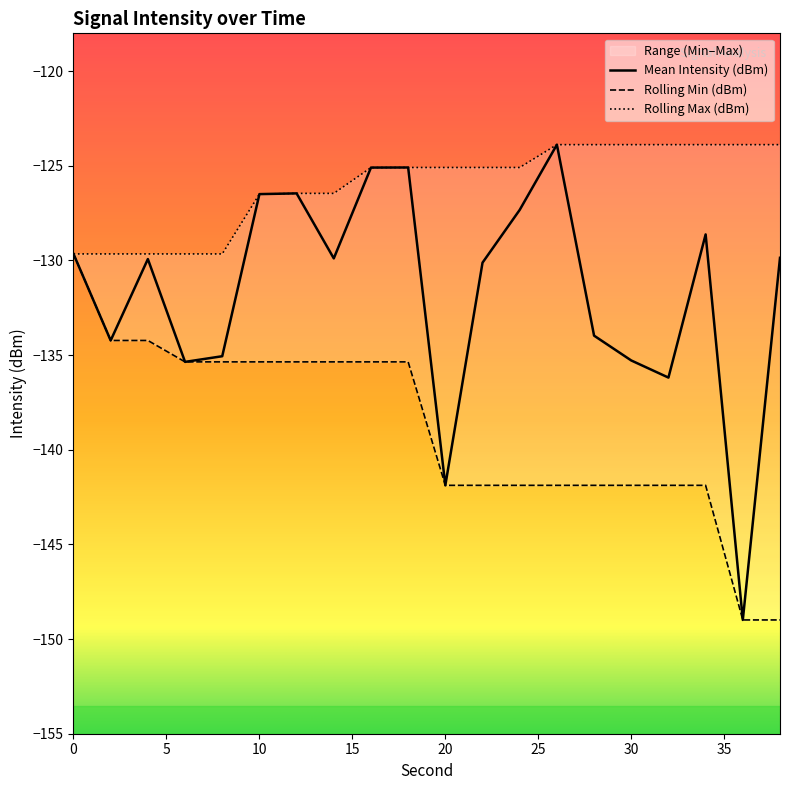

What is the sum of the Mean Intensity (dBm) values at 32 and 26?

-260.1